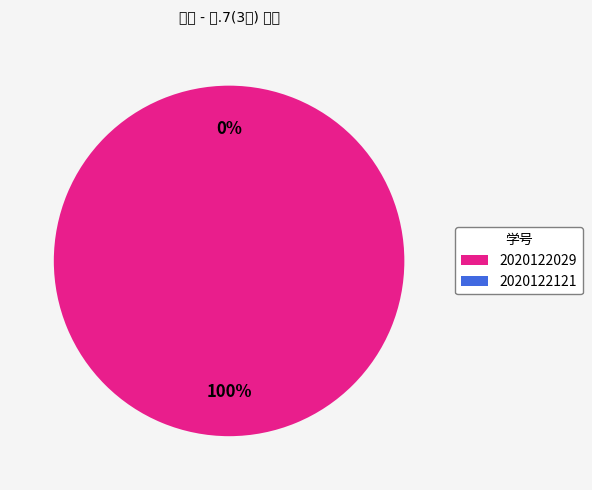

What is the largest slice in the pie chart?

2020122029